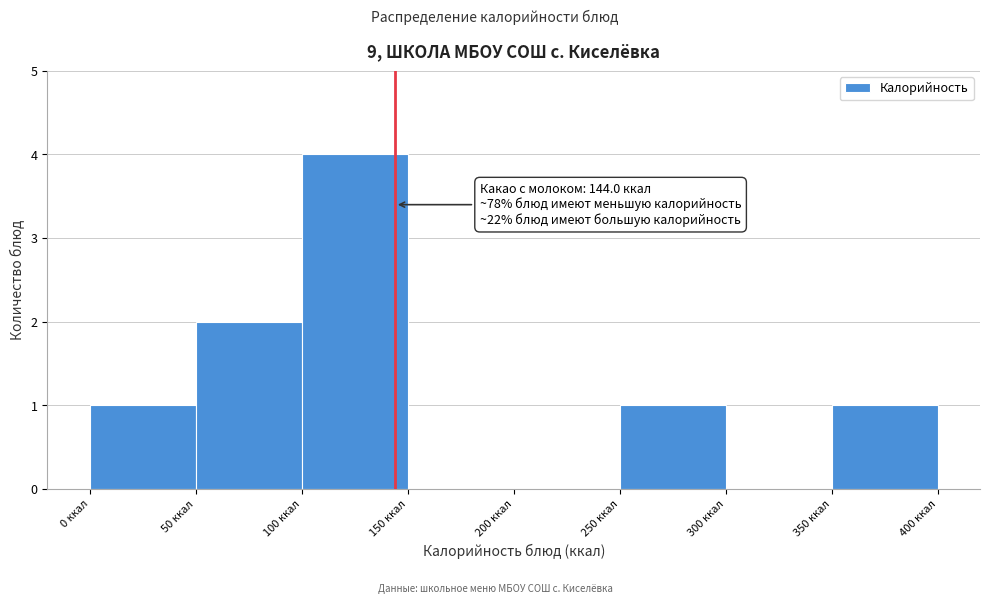

Over which range of the x-axis is the bar tallest?

100 to 150